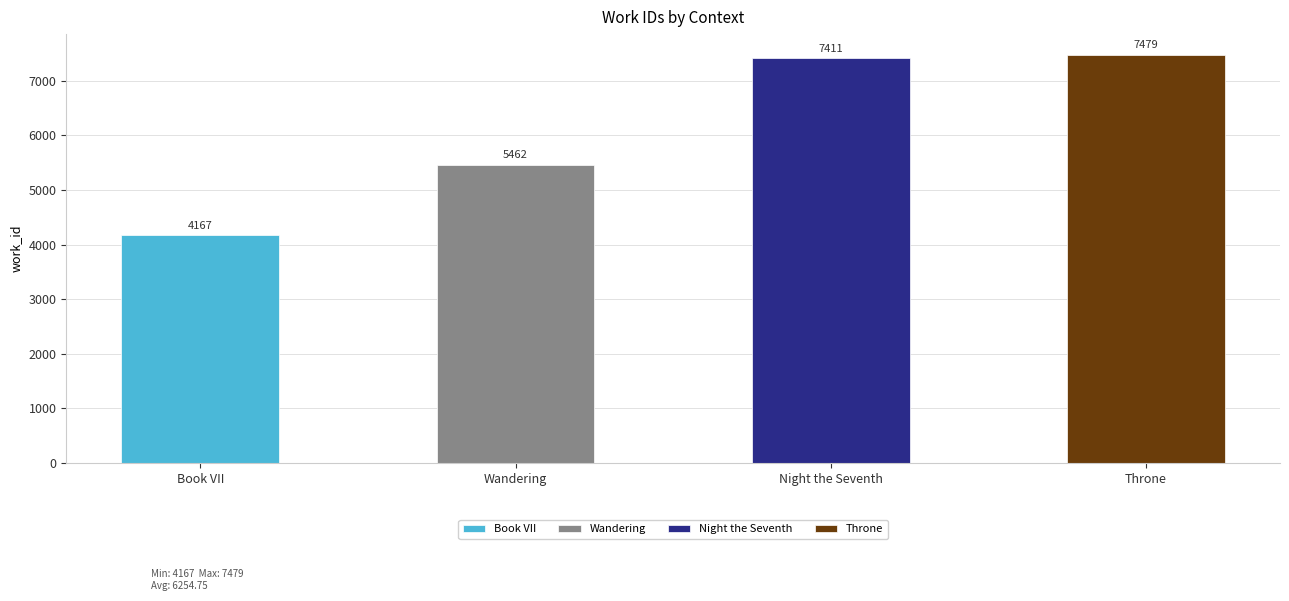

What is the difference between the maximum and minimum values?

3312